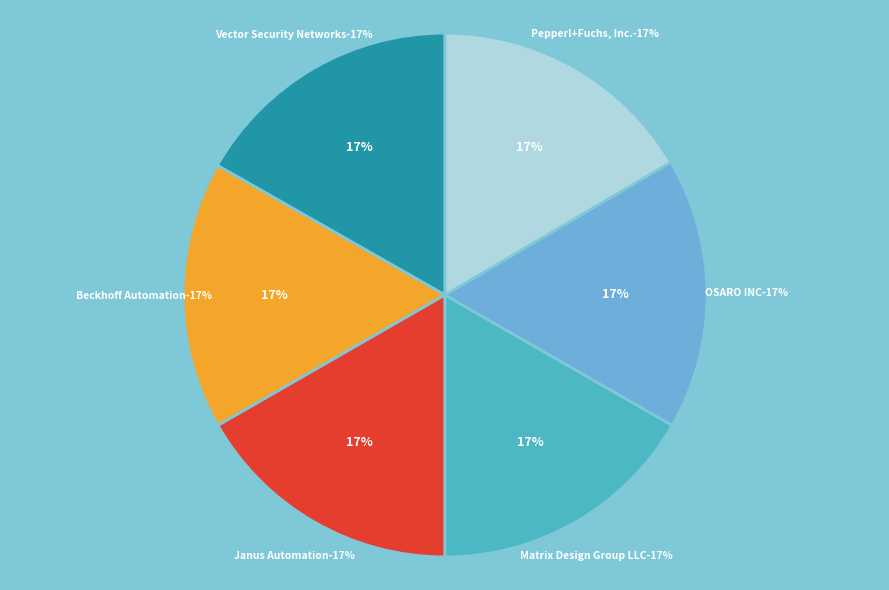

What is the largest slice in the pie chart?

Vector Security Networks